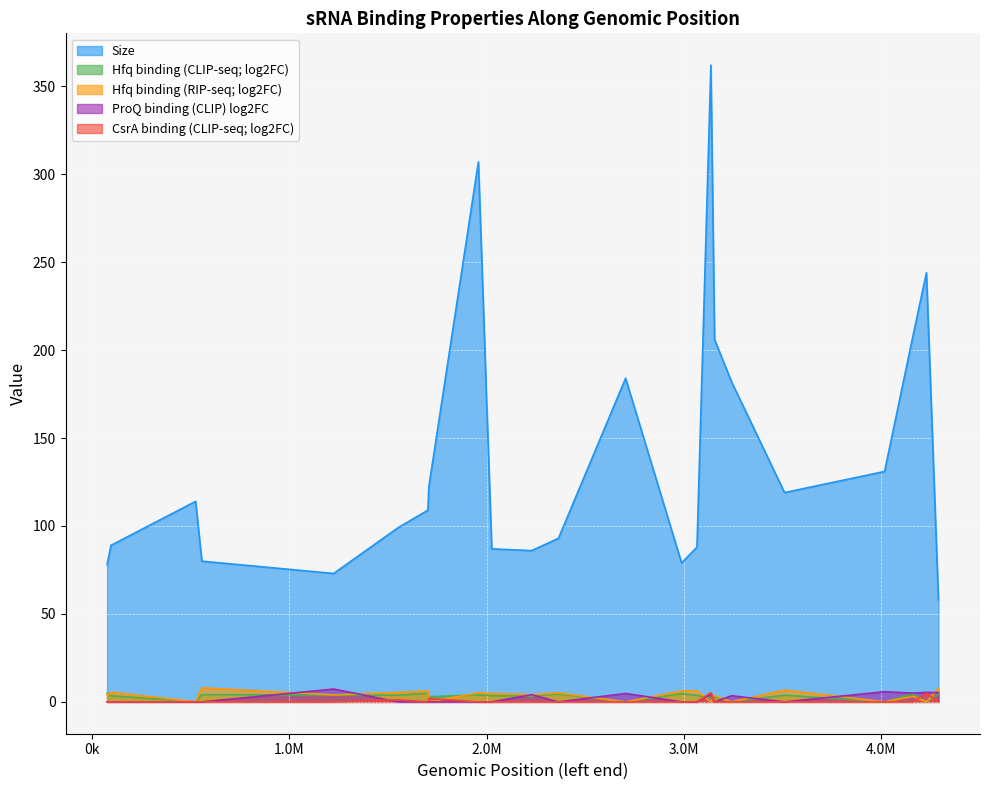

Which series has the largest total across all categories?

Size